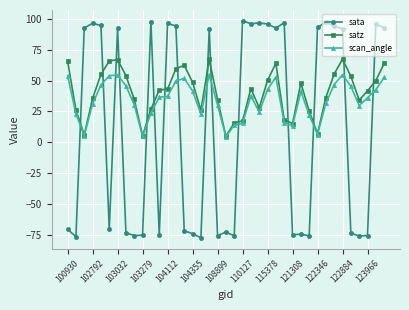

What is the highest value of the scan_angle series?

54.9